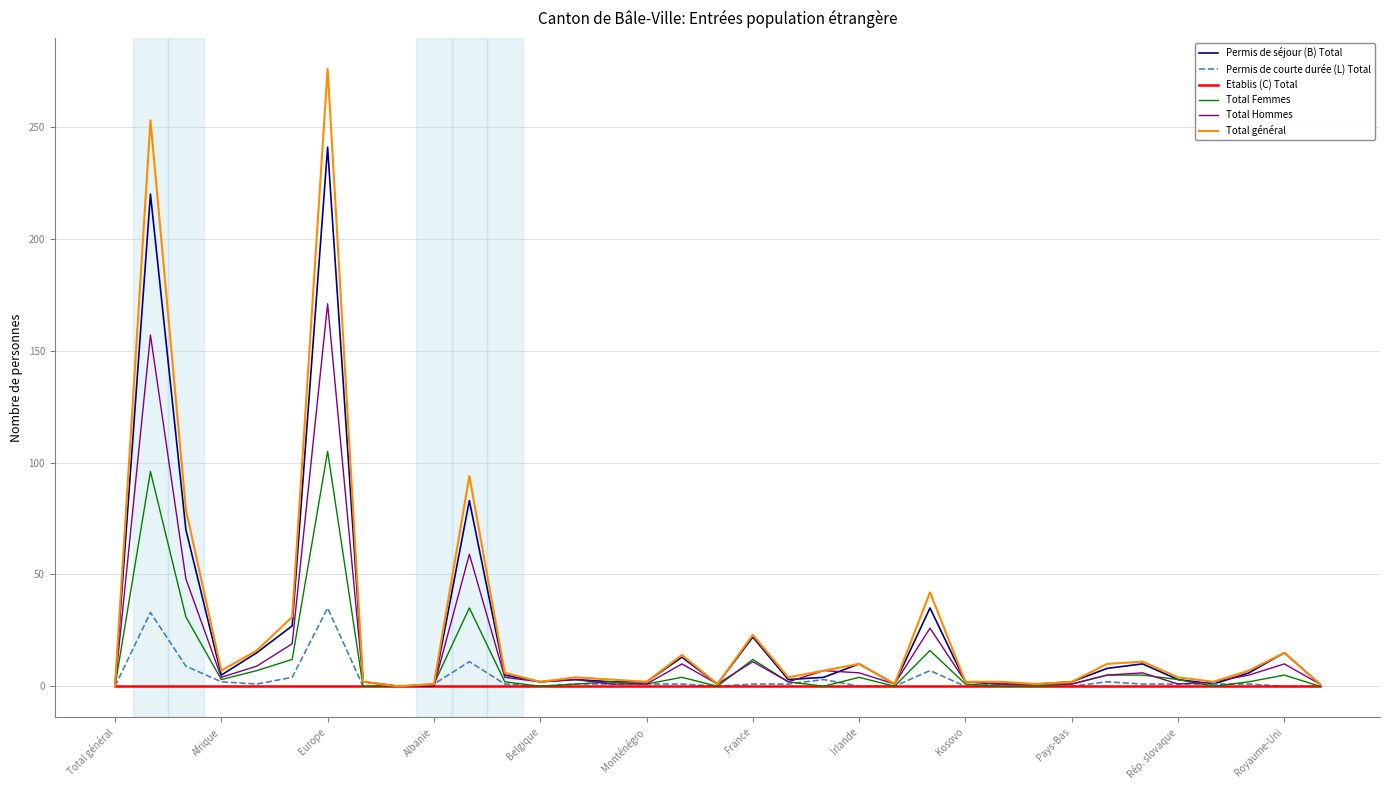

Rank the series by their maximum value, from highest to lowest.

Total général, Permis de séjour (B) Total, Total Hommes, Total Femmes, Permis de courte durée (L) Total, Etablis (C) Total